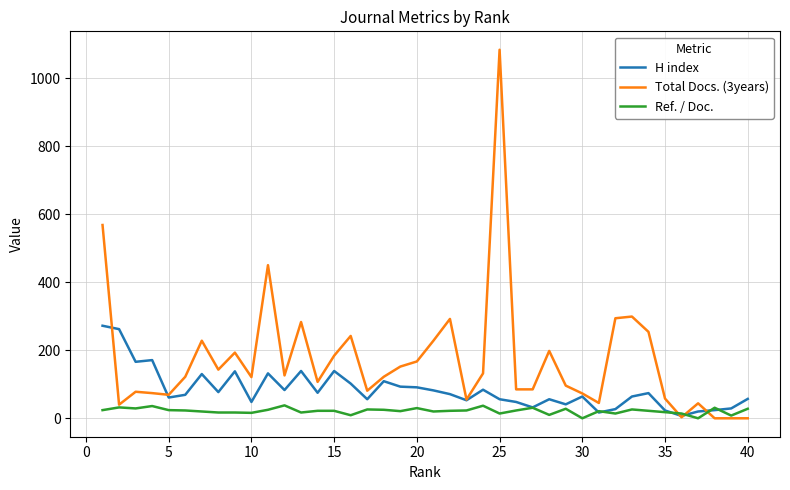

How many lines are shown in the chart?

3